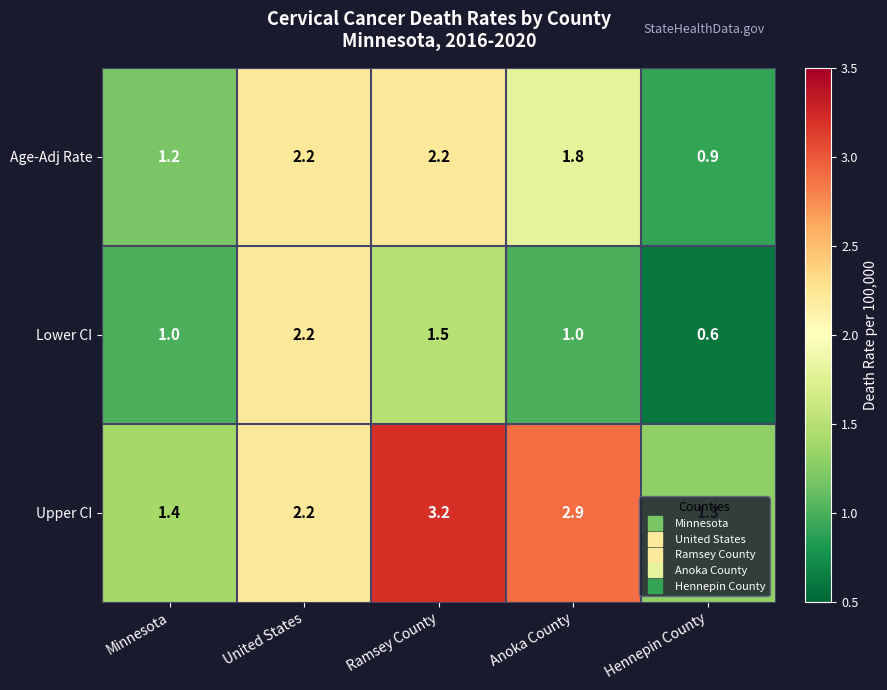

At which category does the chart reach its peak across all series?

Ramsey County